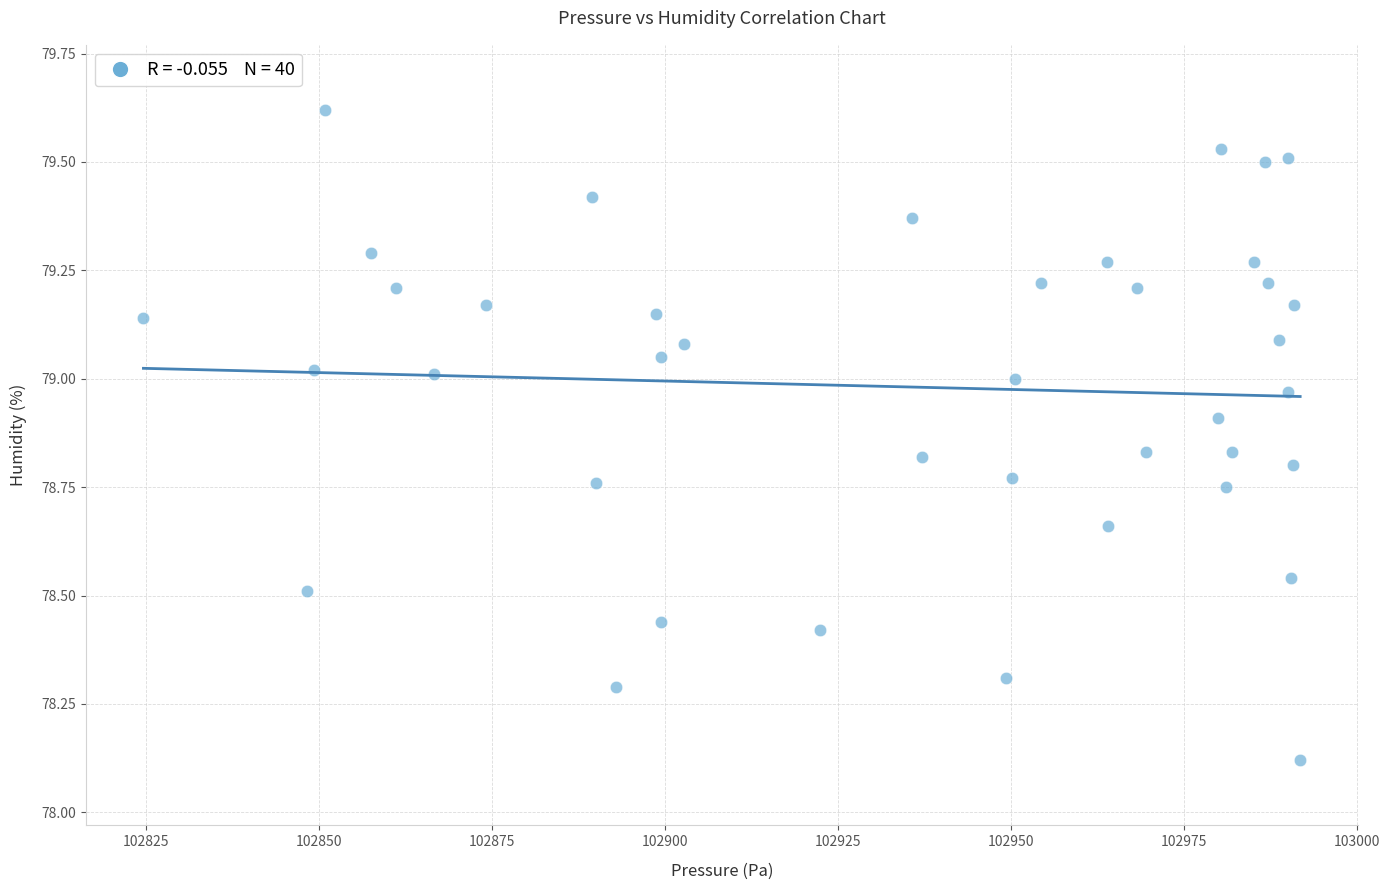

What is the range of Y values (max minus min)?

1.5